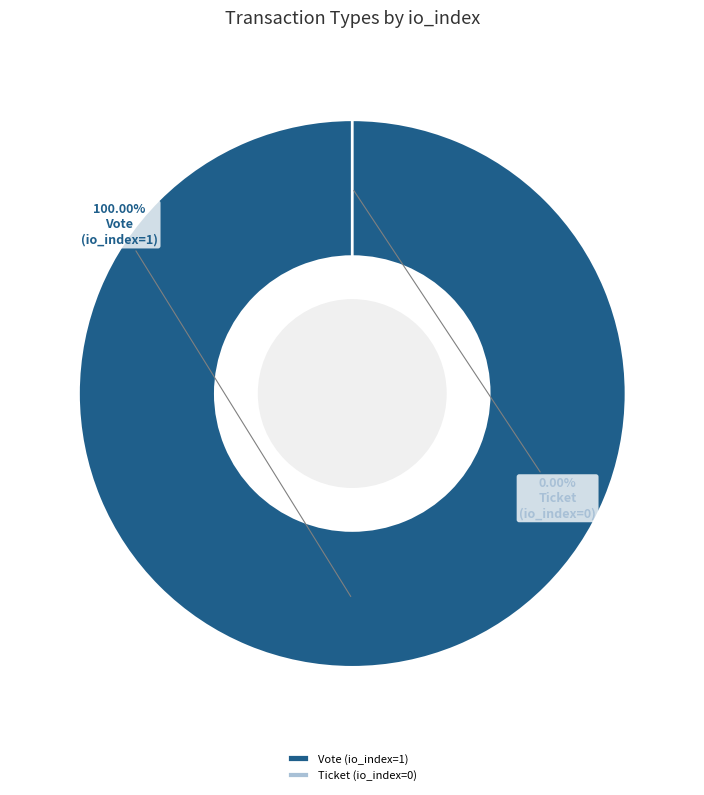

What is the majority slice?

Vote (io_index=1)